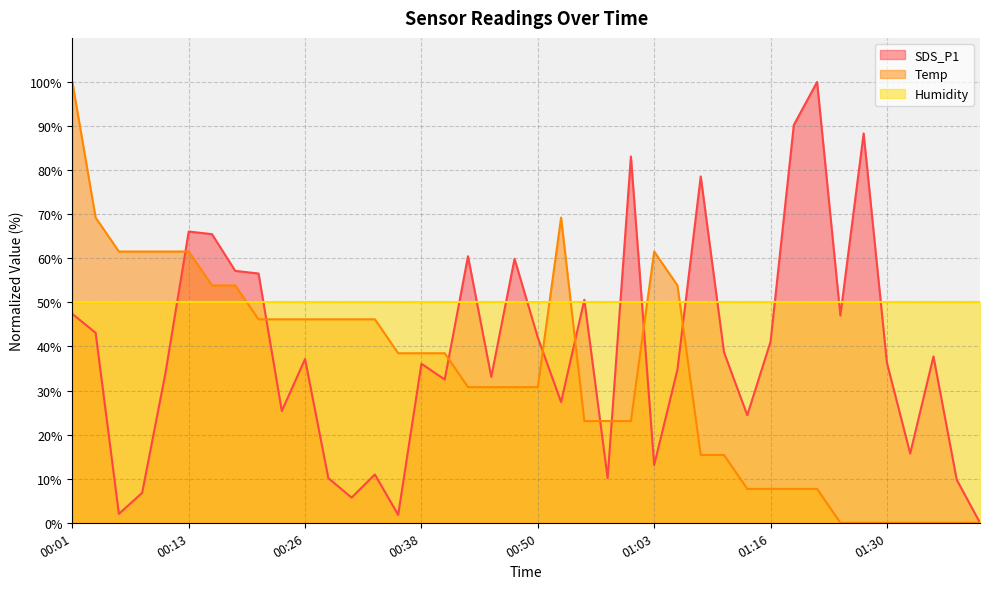

What is the highest value of the SDS_P1 series?

100.0